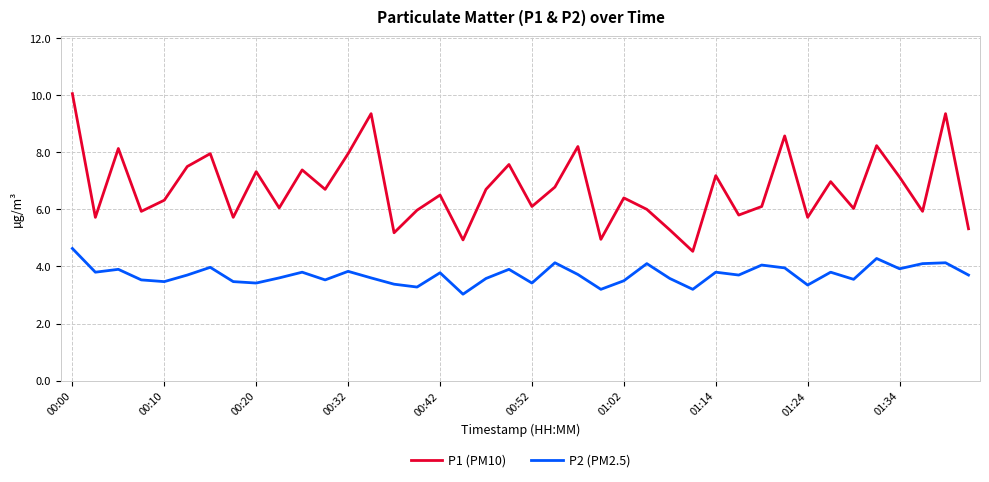

What is the maximum value for P2 (PM2.5)?

4.6